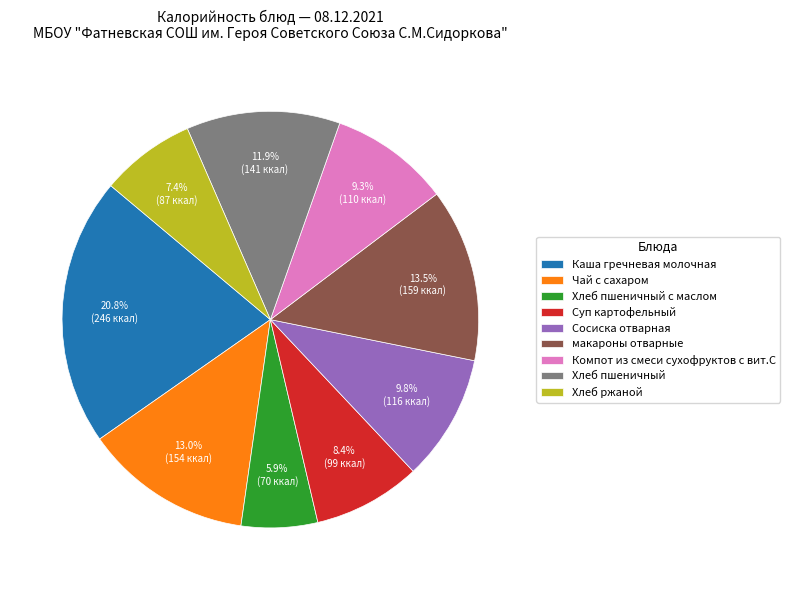

Which has a higher value, Каша гречневая молочная or Суп картофельный?

Каша гречневая молочная